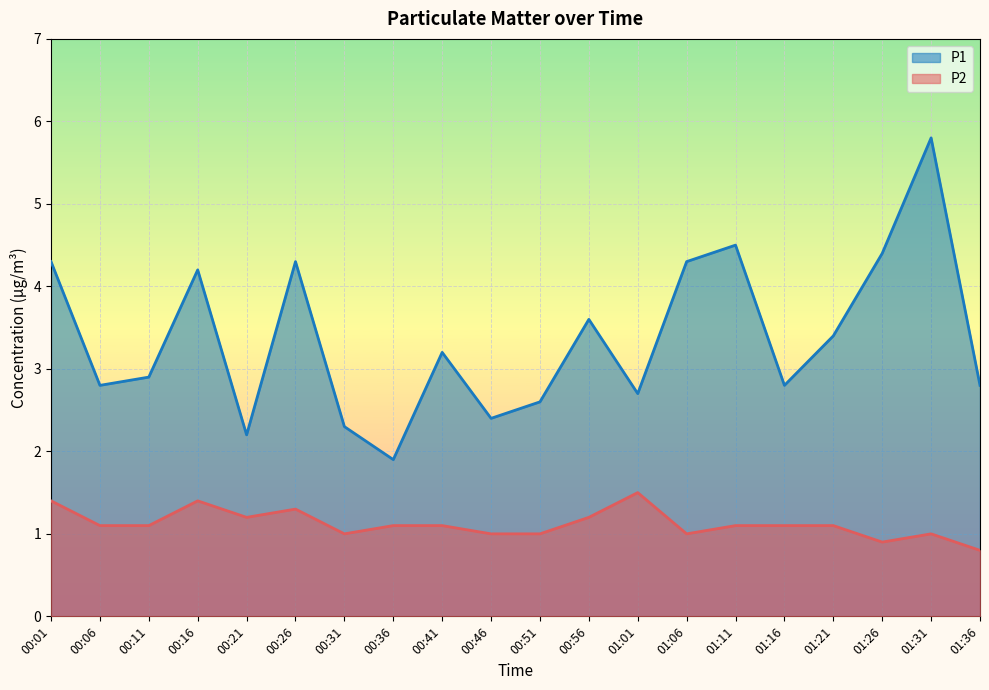

What position from the right is 00:56?

9